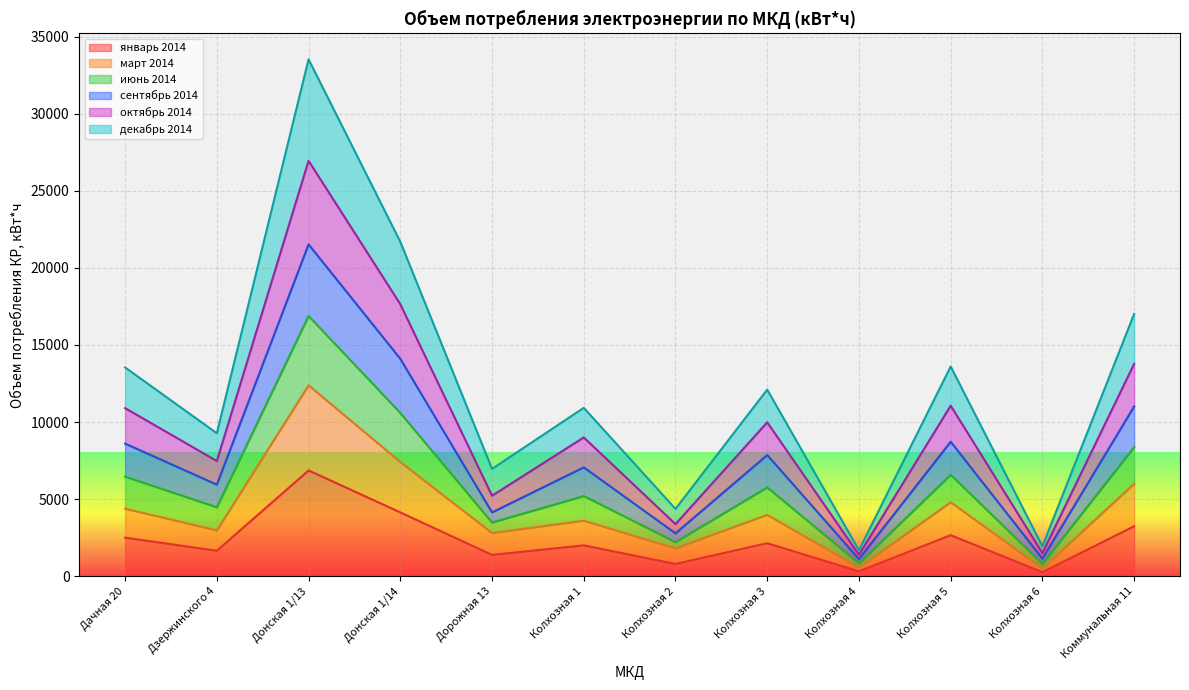

How many interior local peaks does the март 2014 series have?

4